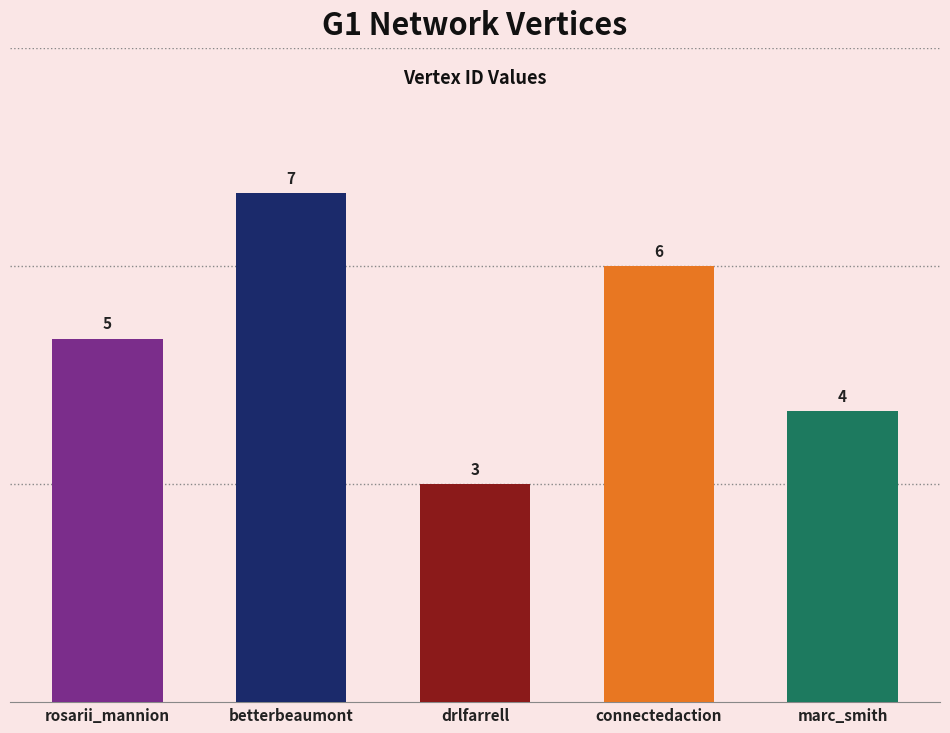

What is the label of the 3rd bar from the right?

drlfarrell